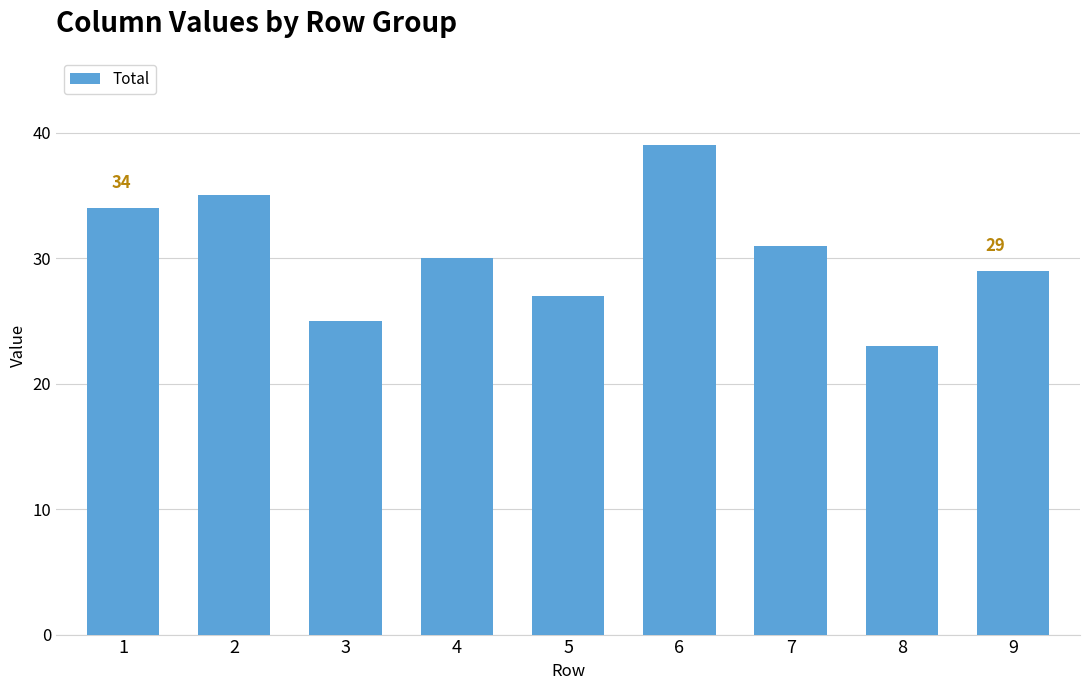

At which label is the value closest to 31?

7